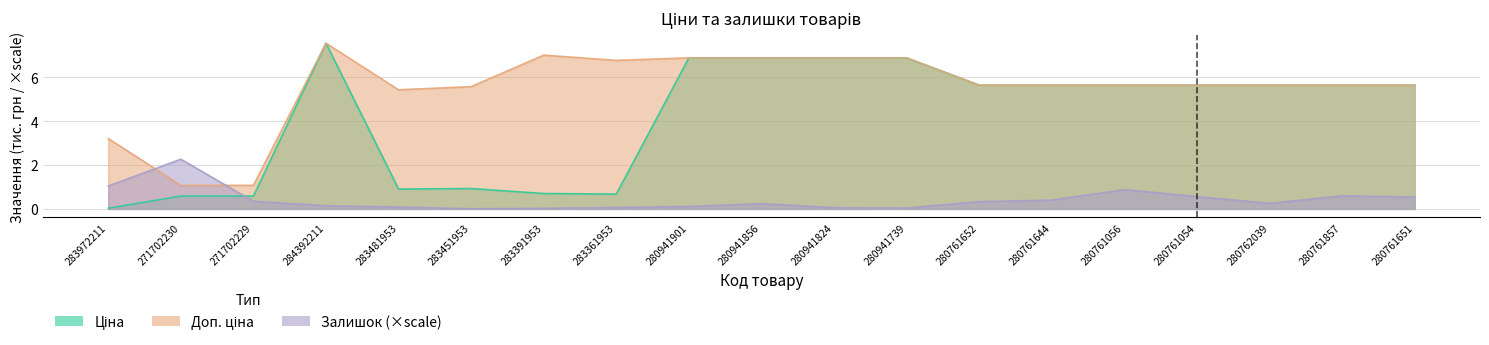

The Ціна series shows 0.9 at 283481953. True or false?

True